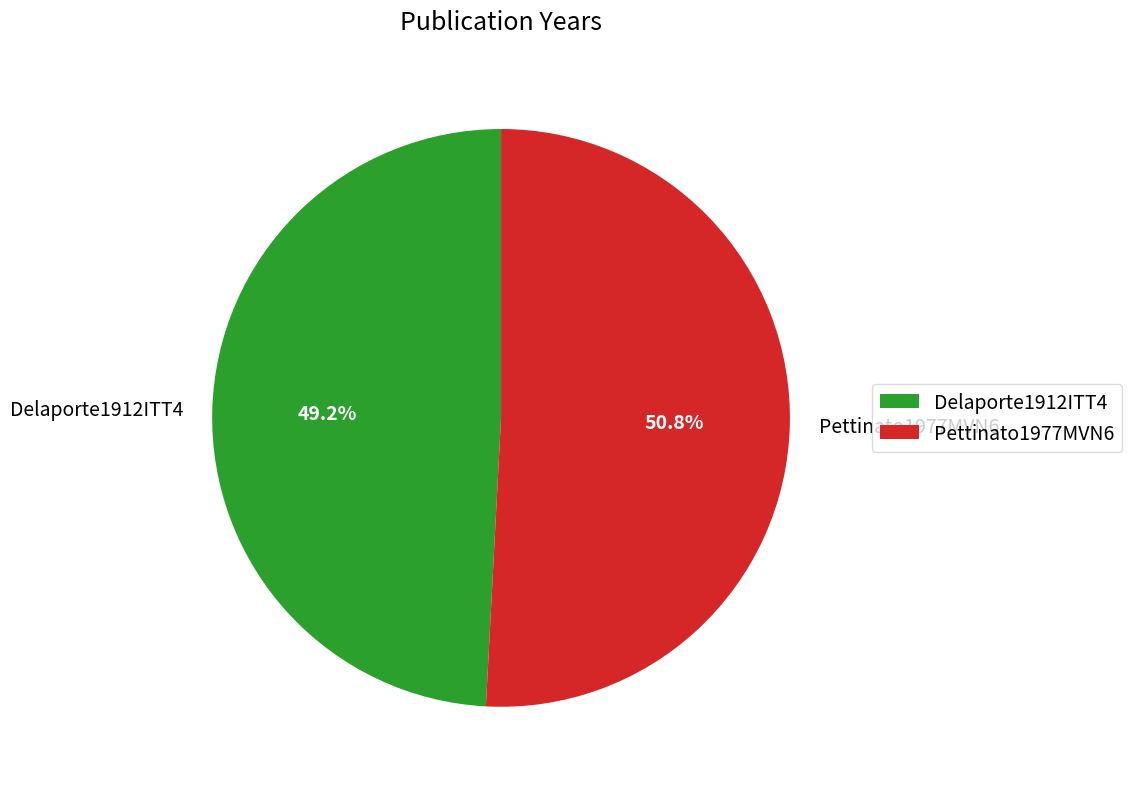

Combined, do Delaporte1912ITT4 and Pettinato1977MVN6 account for over 50%?

Yes